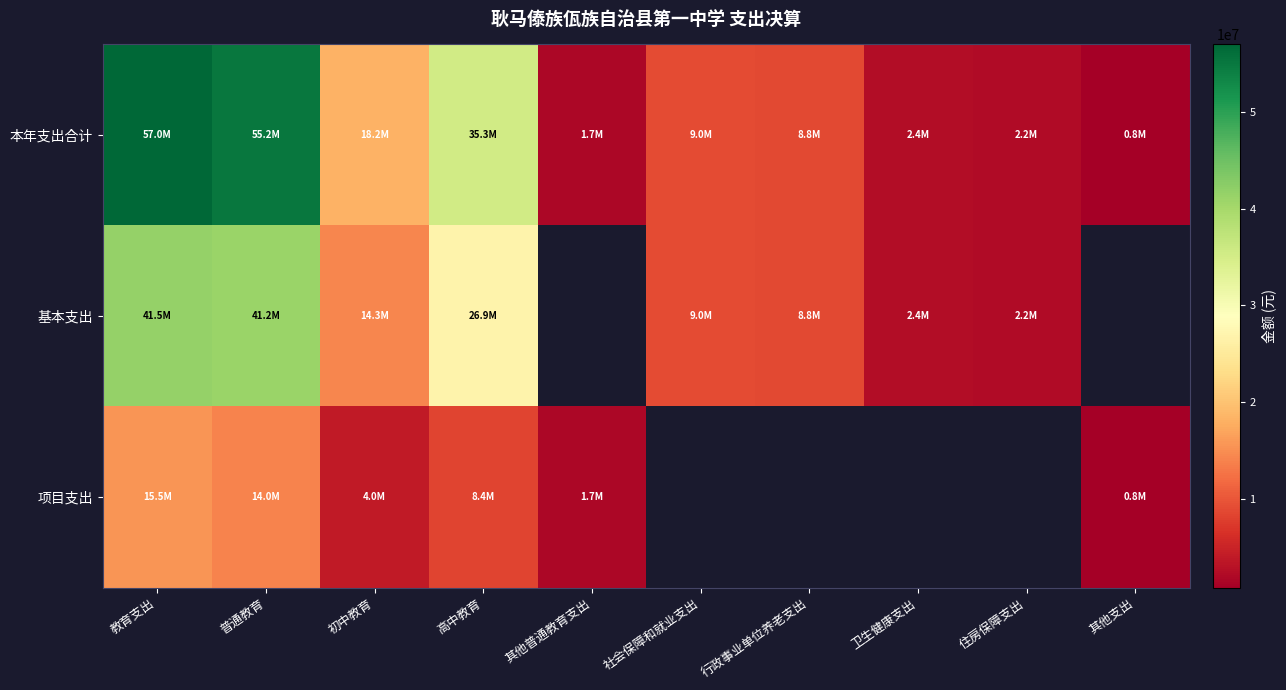

What is the highest value of the 基本支出 series?

41453392.1